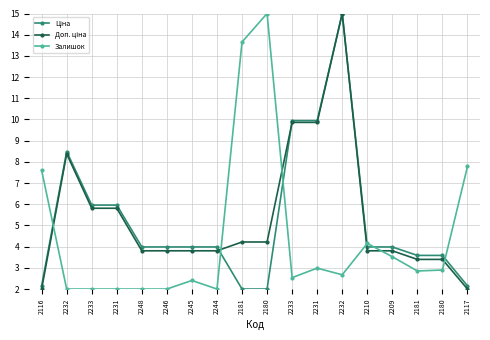

What is the difference between the Залишок values at 2246 and 2232?

0.7